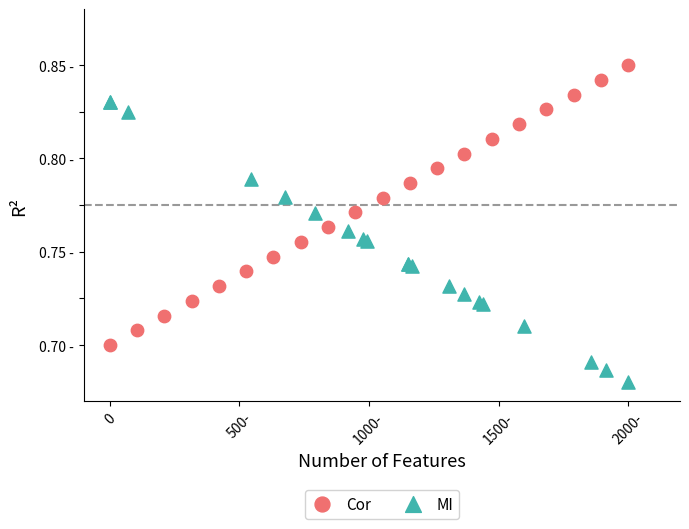

What are all the series names shown in the legend?

Cor, MI